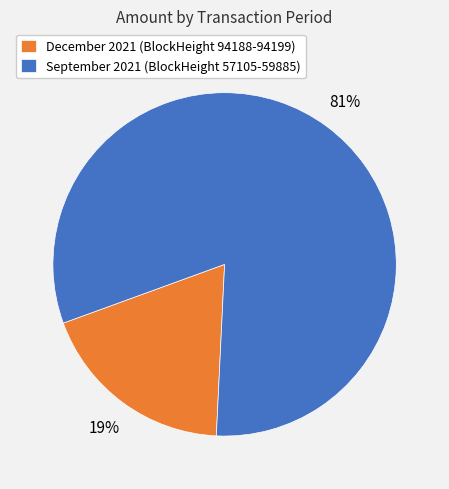

Is the sum of December 2021 (BlockHeight 94188-94199) and September 2021 (BlockHeight 57105-59885) greater than half?

Yes